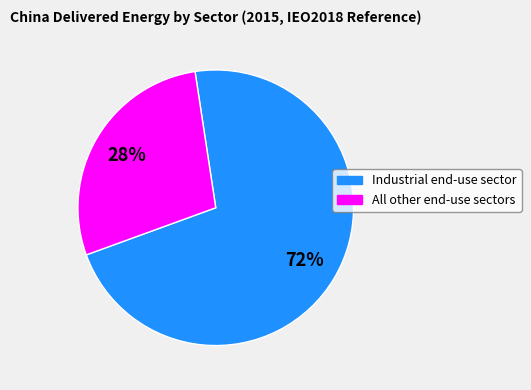

What percentage is the Industrial end-use sector slice, to the nearest percent?

72%